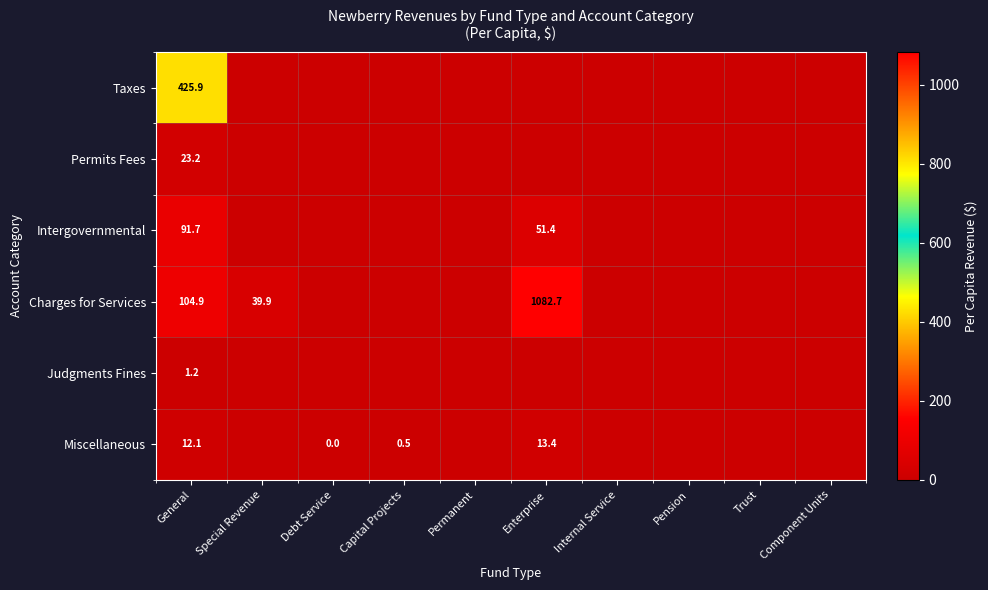

How many data points does each series have?

10